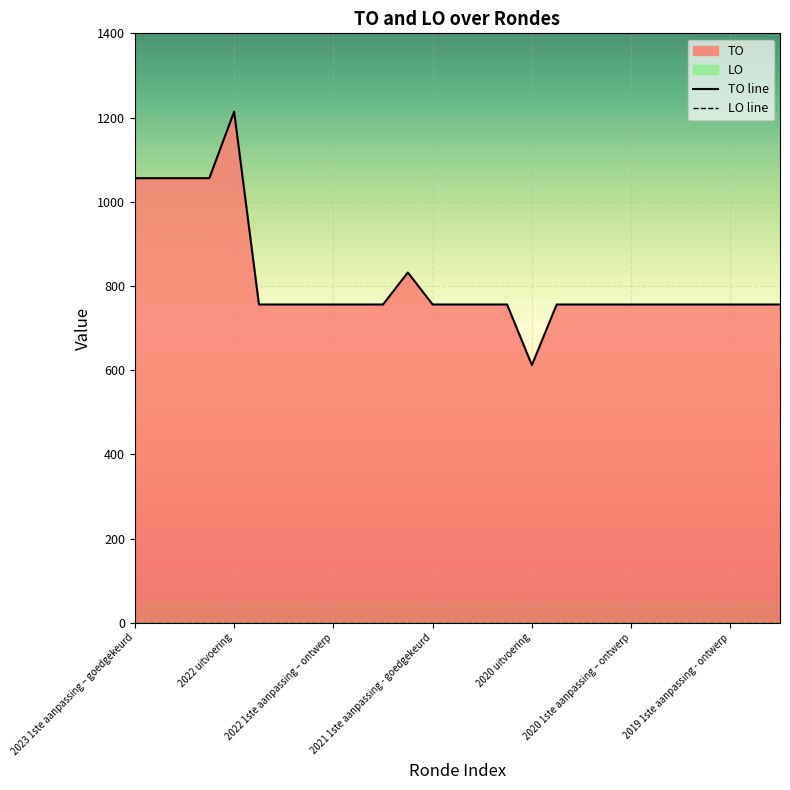

What is the label of the 16th point from the right?

2021 uitvoering